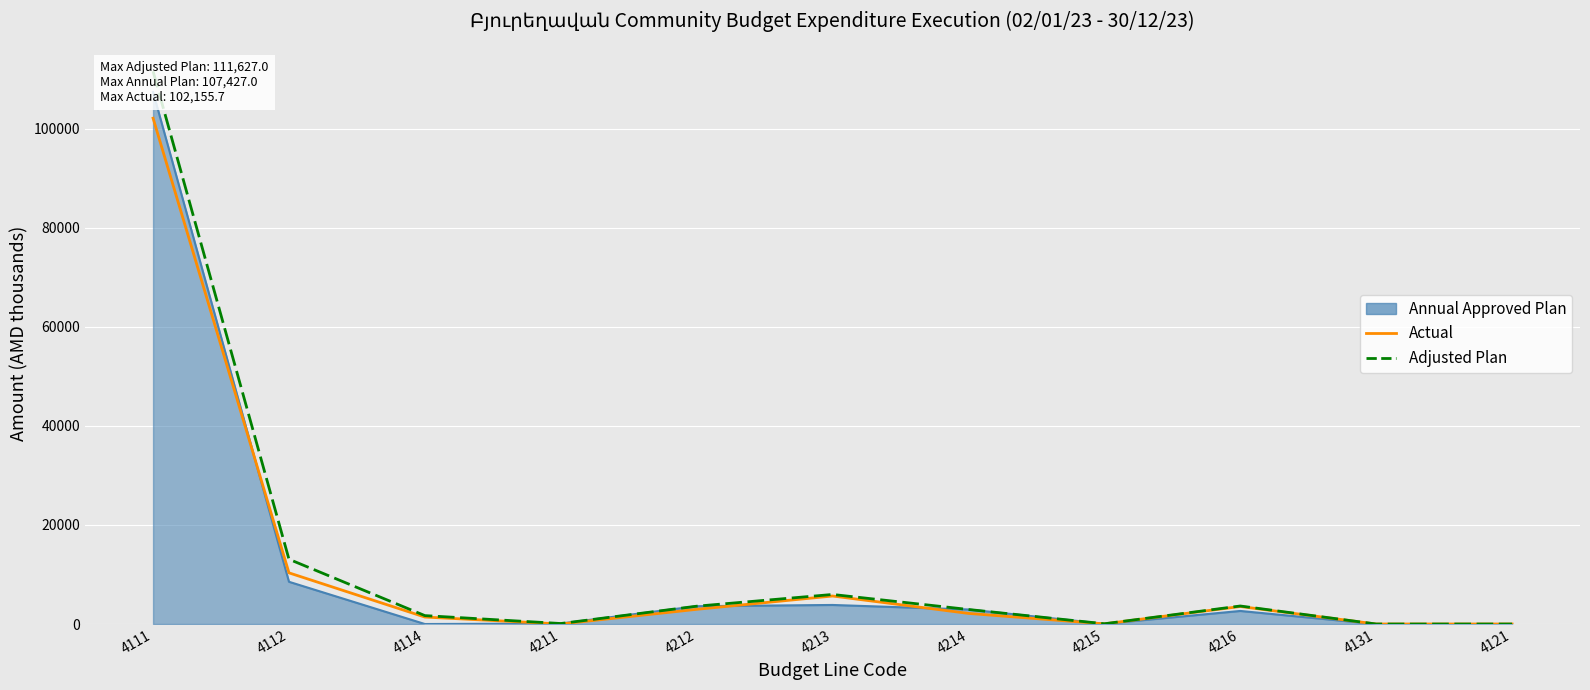

How many values in Adjusted Plan are above zero?

9